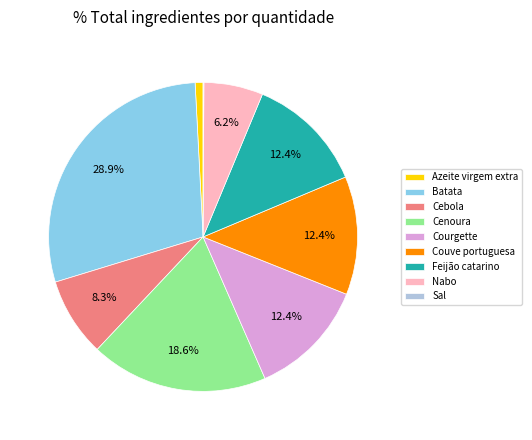

Which category has the biggest portion of the pie?

Batata